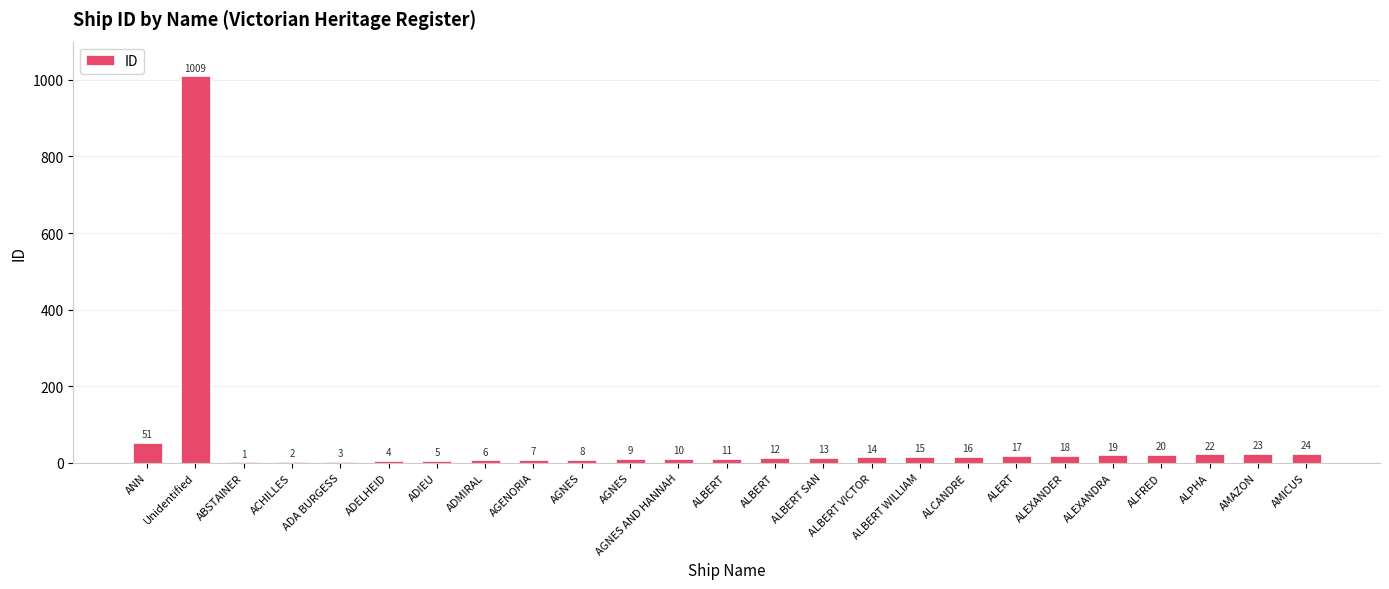

What is the greatest value displayed?

1009